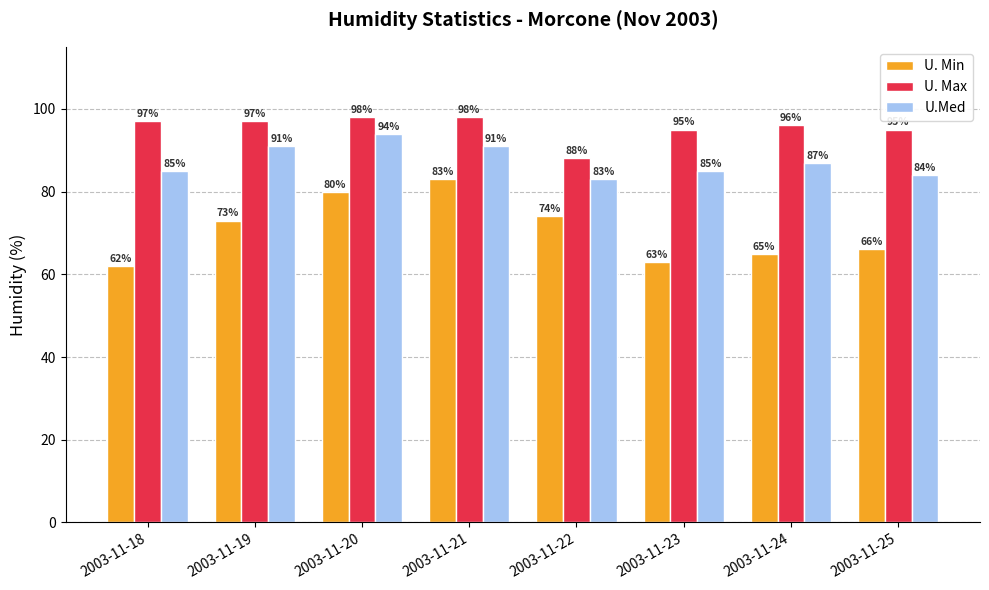

List the series in order of their overall mean, lowest first.

U. Min, U.Med, U. Max